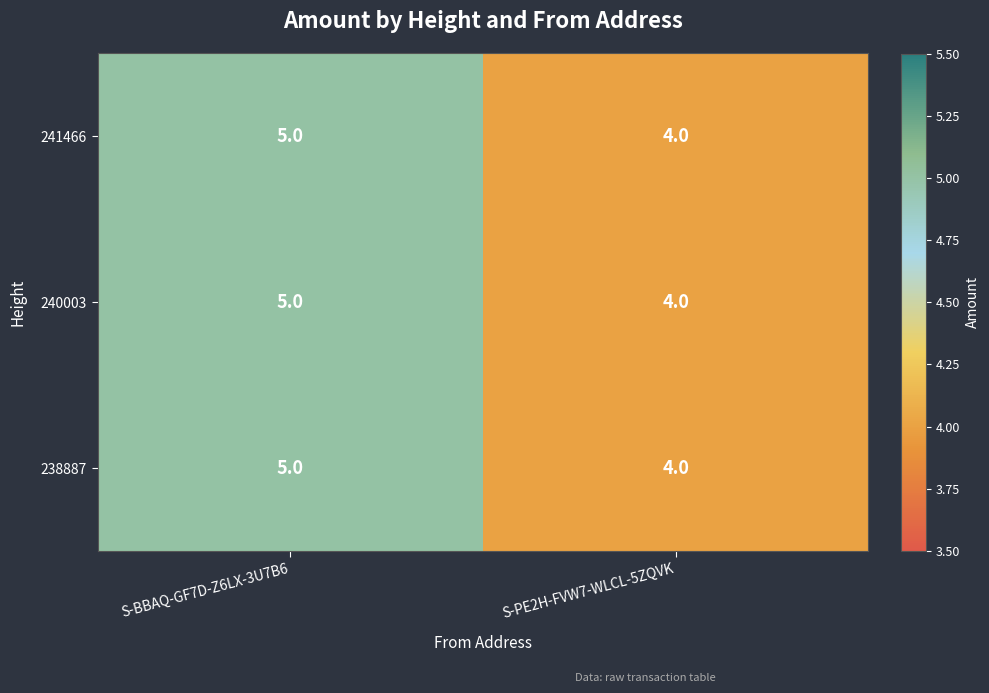

True or false: 241466 has a value of 4 at S-PE2H-FVW7-WLCL-5ZQVK.

True